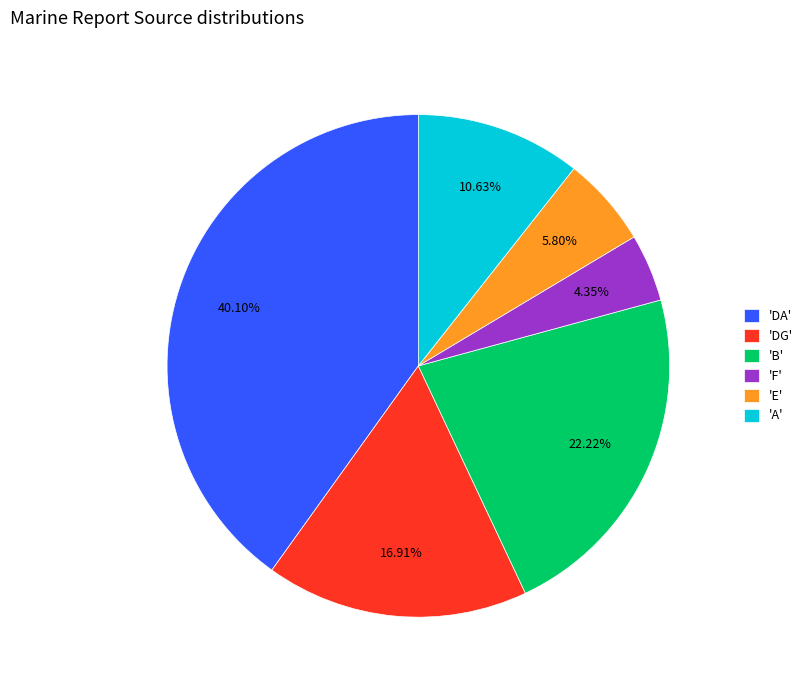

Is 'A' the majority of the pie?

No